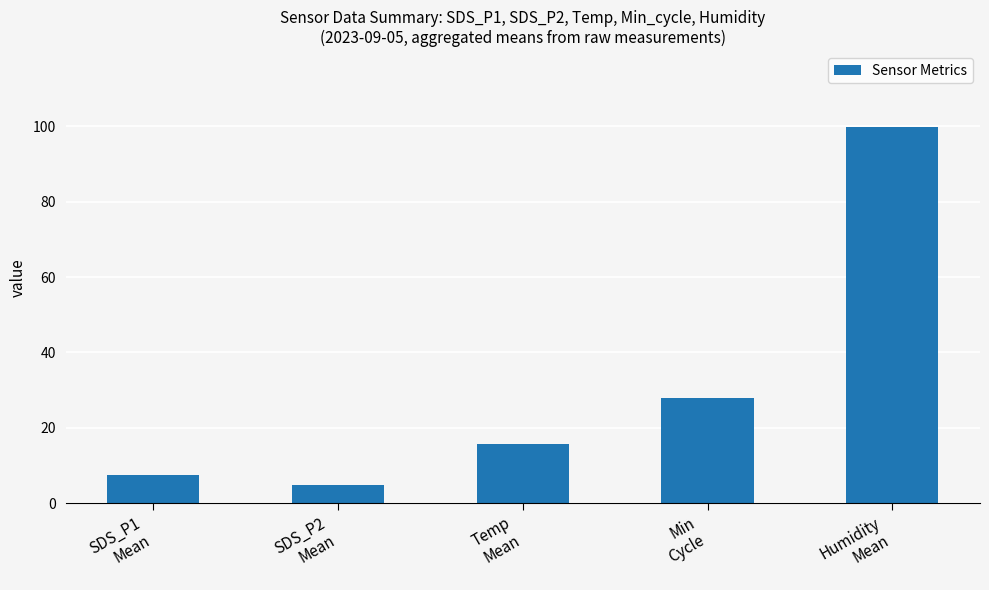

What is the minimum value shown in the chart?

4.9